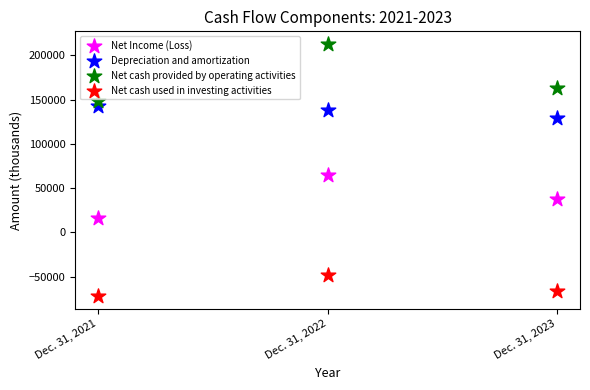

Which series reaches the maximum Y coordinate?

Net cash provided by operating activities